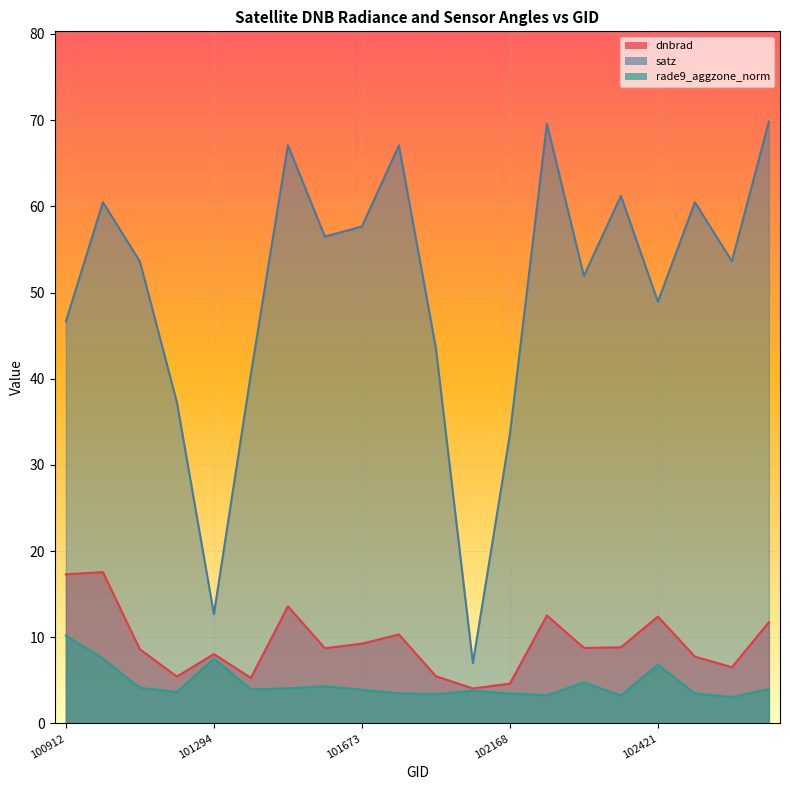

What are all the series names shown in the legend?

dnbrad, satz, rade9_aggzone_norm